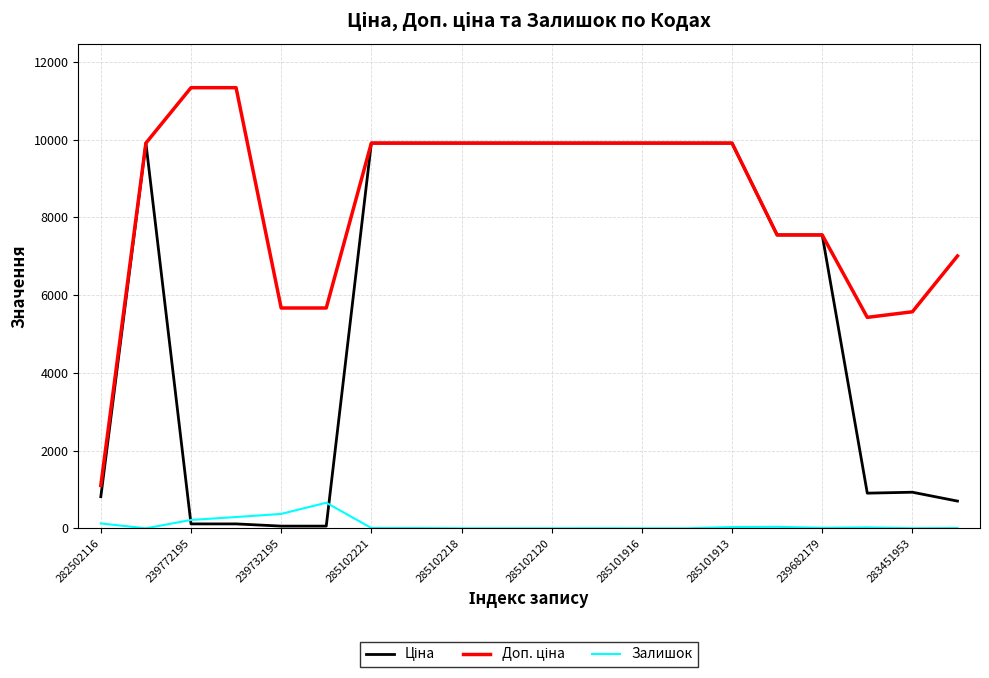

What is the maximum value for Залишок?

658.0